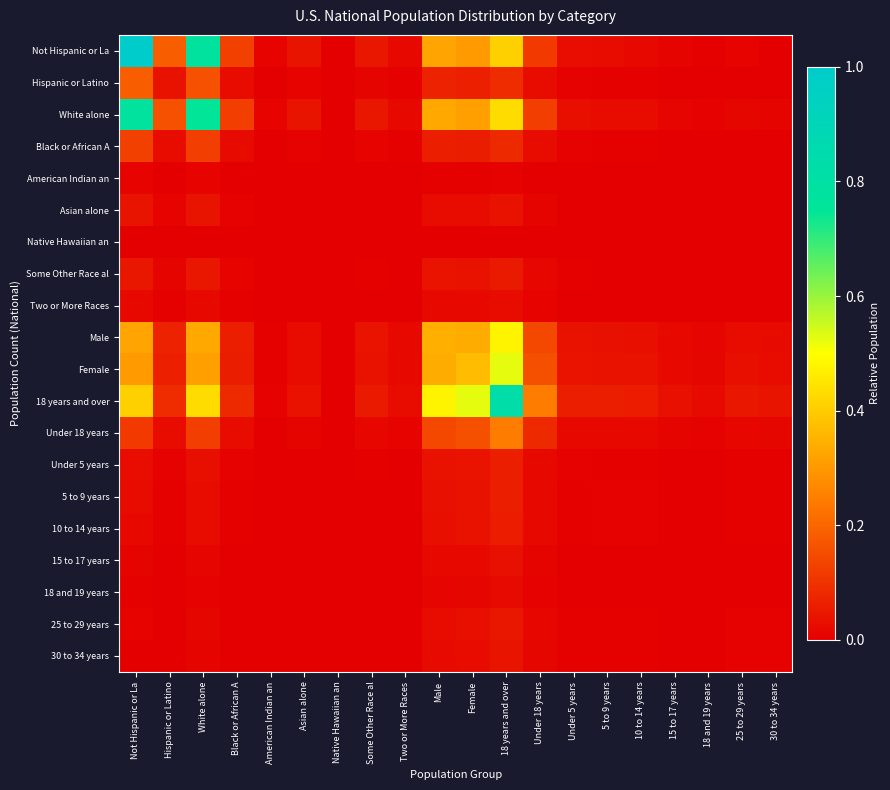

Which has a higher value, Hispanic or Latino or White alone?

White alone